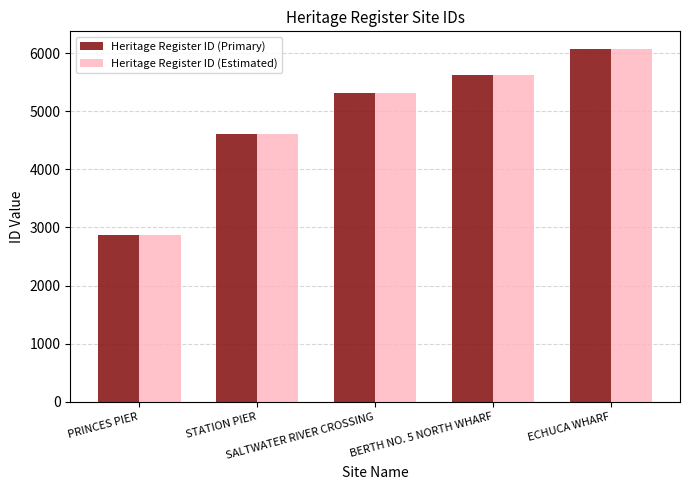

True or false: Heritage Register ID (Estimated) has a value of 2307 at STATION PIER.

False